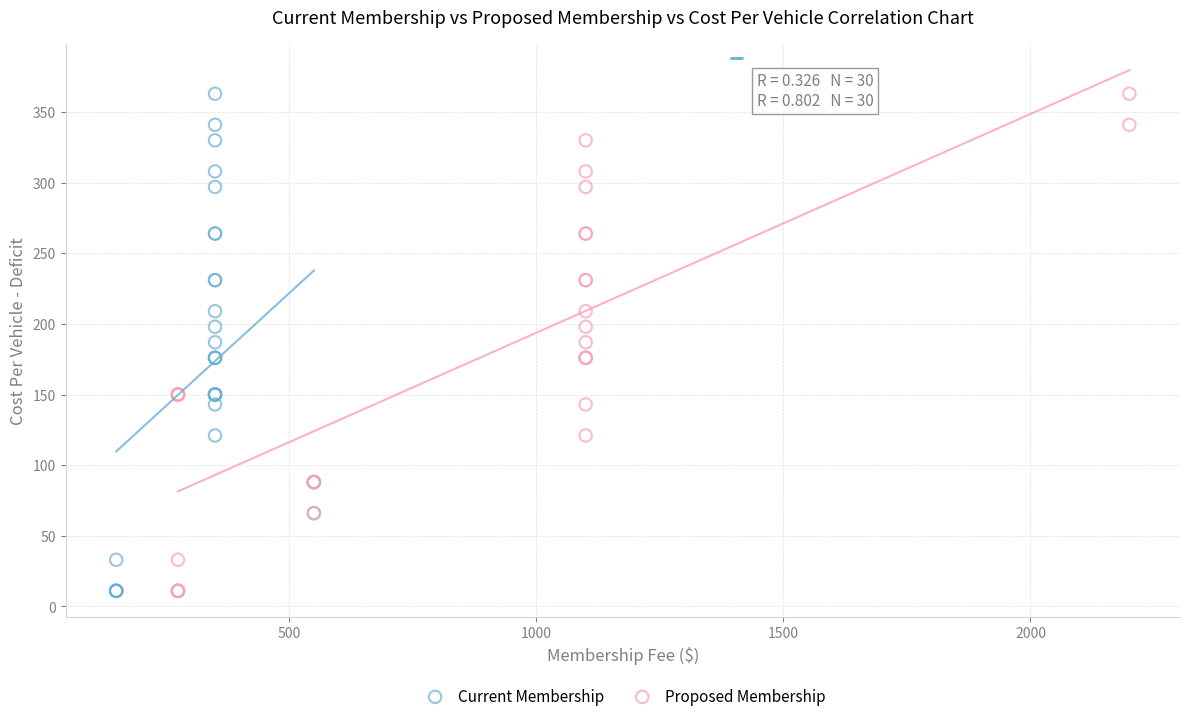

What are all the series names shown in the legend?

Current Membership, Proposed Membership